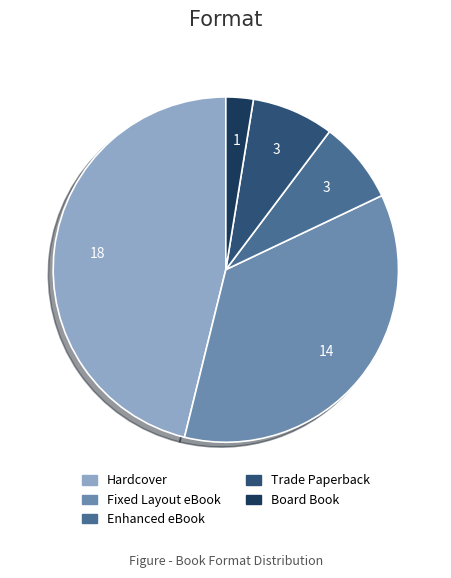

Count the number of slices in the pie.

5